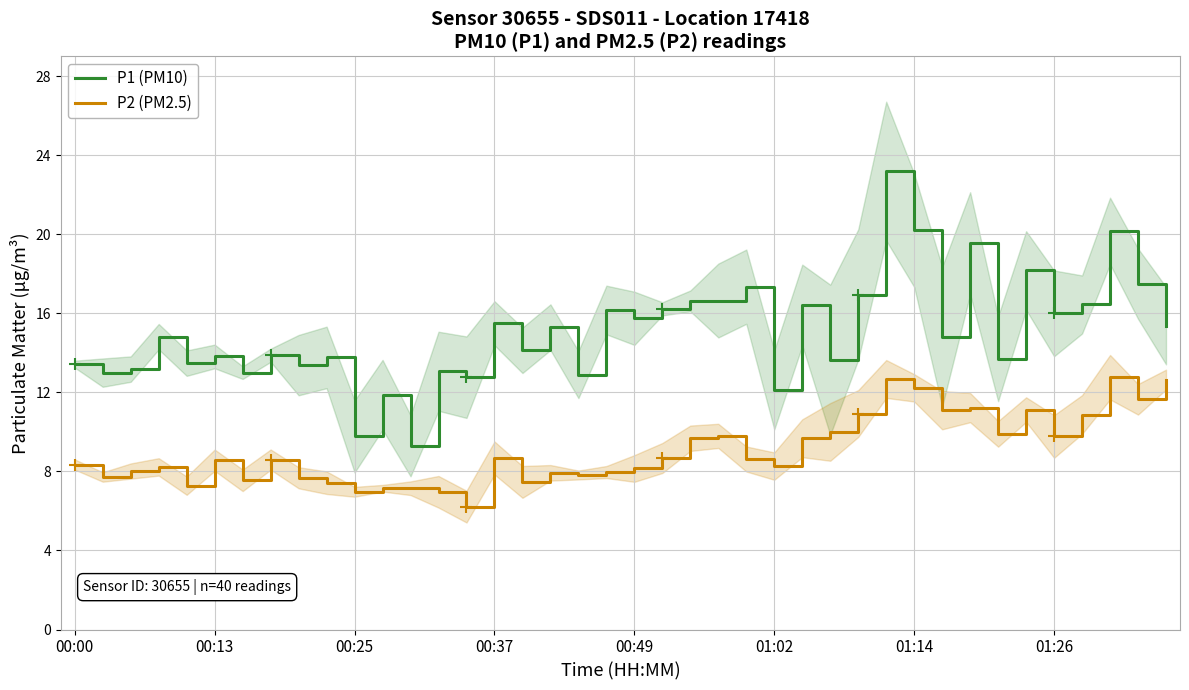

In P1 (PM10), how many points are lower than both neighbors (excluding endpoints)?

15